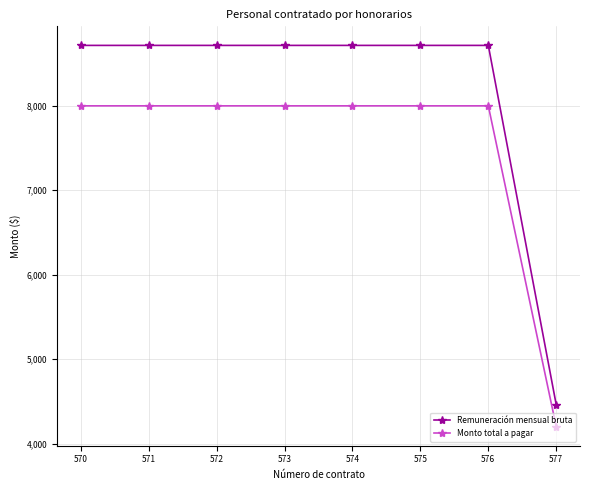

Is it true that Monto total a pagar equals 4200.0 at 577?

True